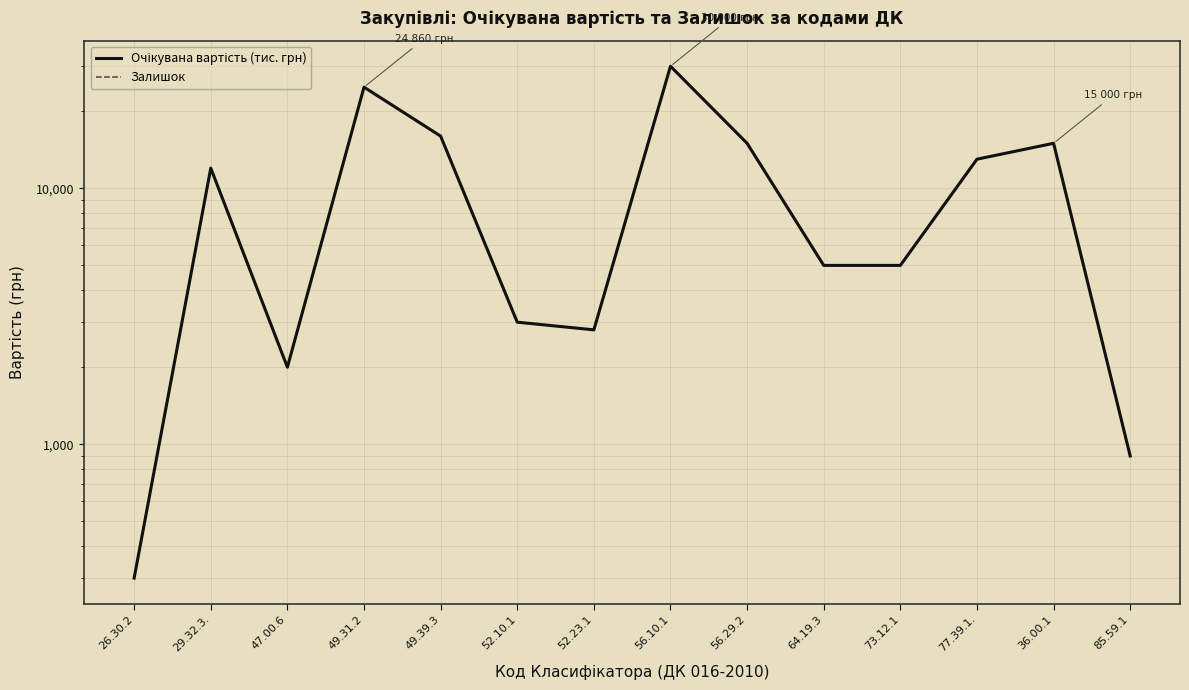

Which series changed the most between 47.00.6 and 52.23.1?

Очікувана вартість (тис. грн)